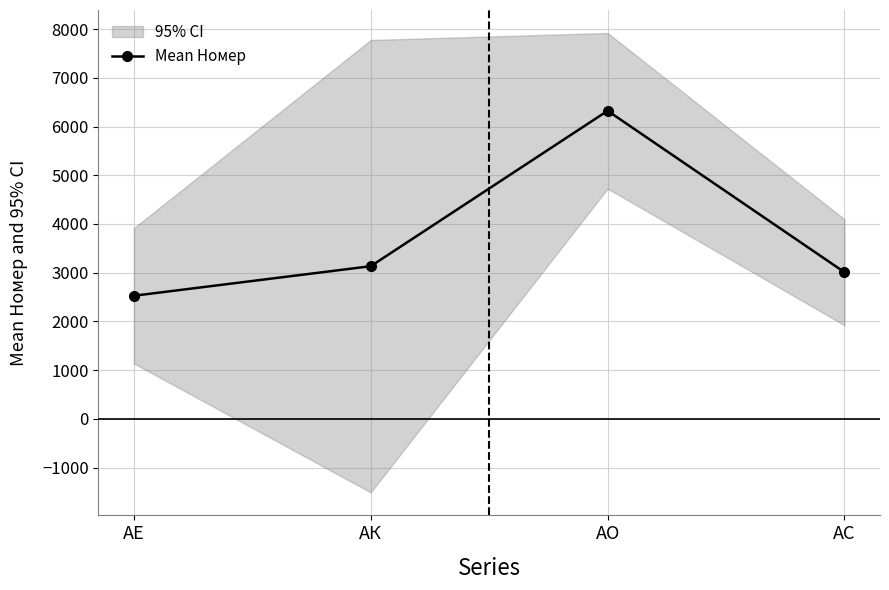

What is the greatest value displayed?

6322.7